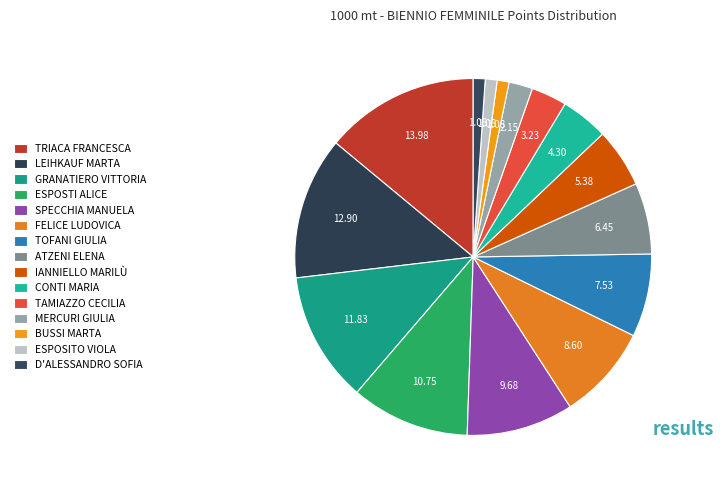

To the nearest percent, what is the difference between the largest and smallest slice percentages?

13%